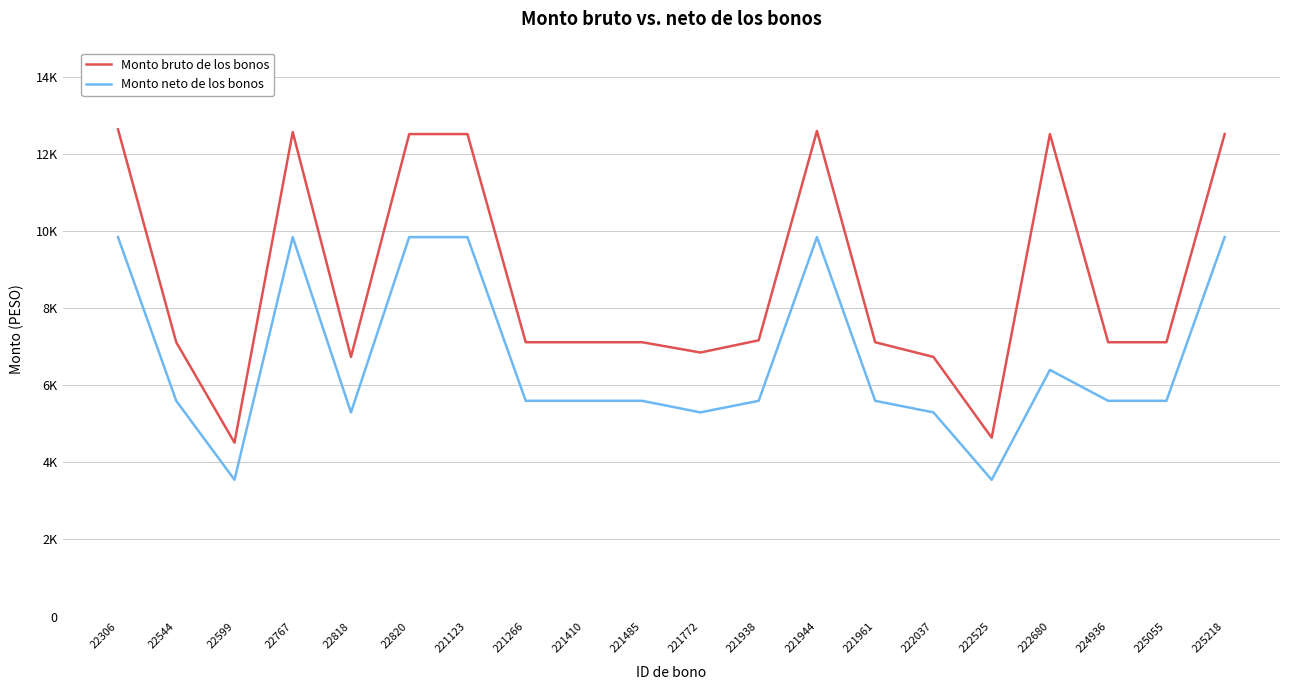

List the series in order of their peak value, lowest first.

Monto neto de los bonos, Monto bruto de los bonos